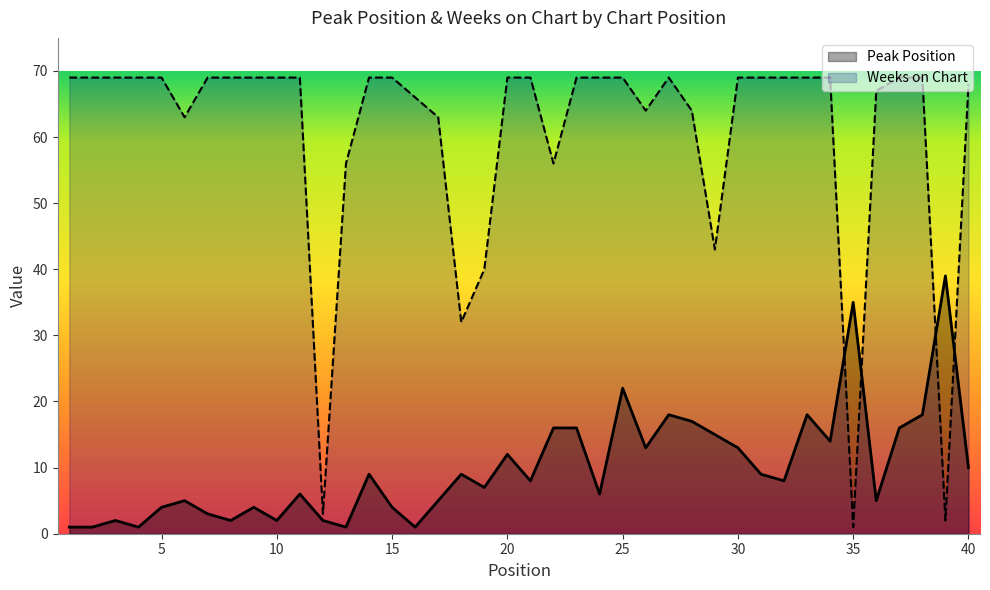

True or false: Peak Position and Weeks on Chart cross at least once.

True